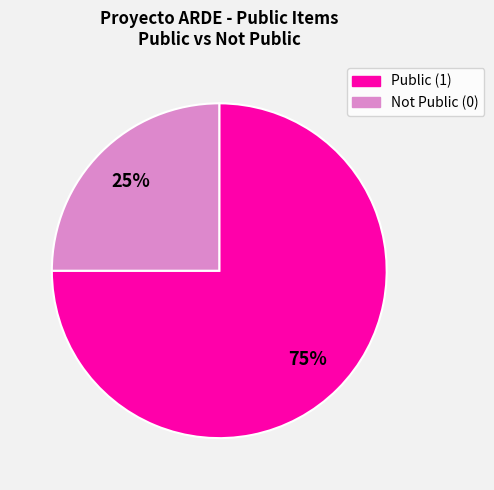

To the nearest percent, what is the average slice percentage?

50%